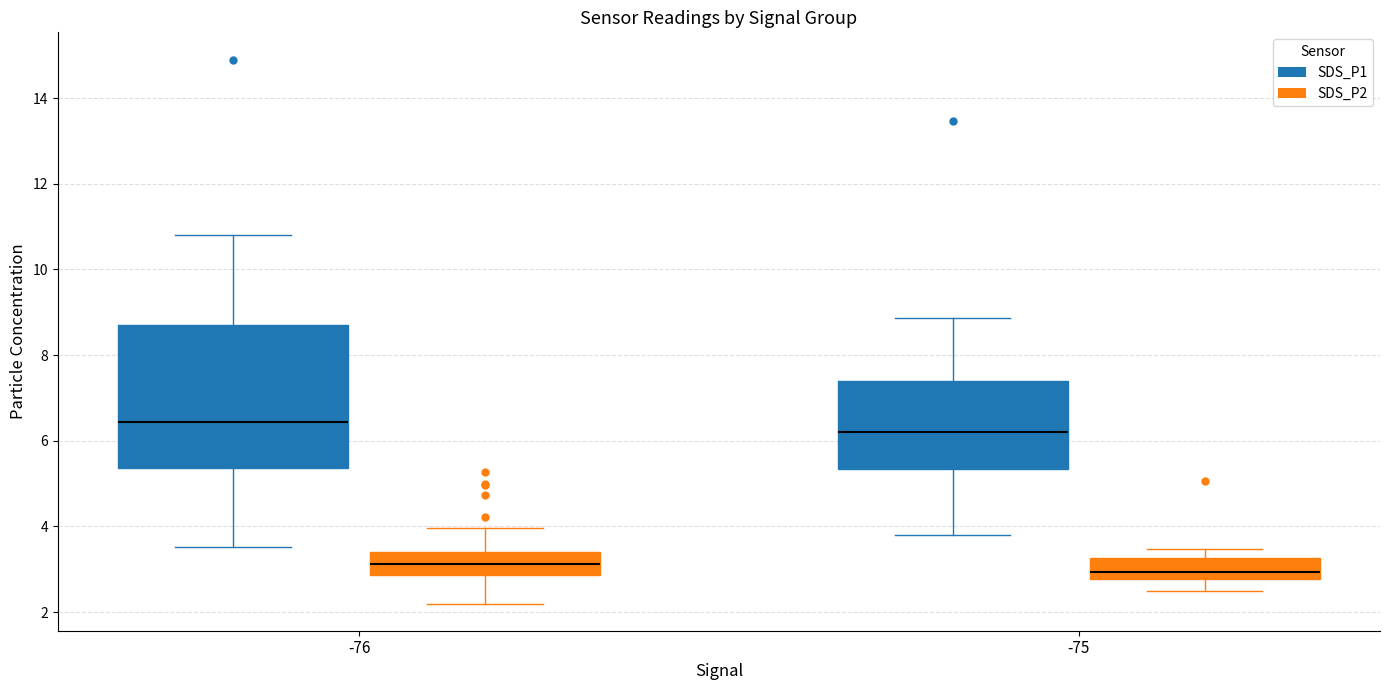

Which box's median line is the highest?

-76 (SDS_P1)